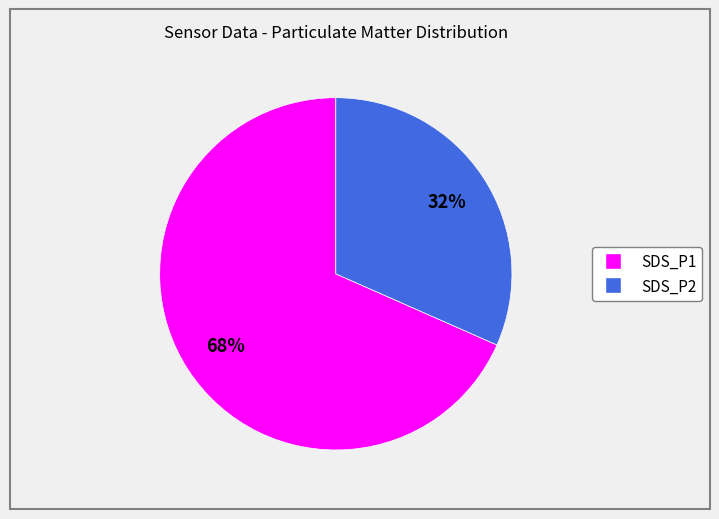

Is there any slice that represents more than half of the pie?

Yes